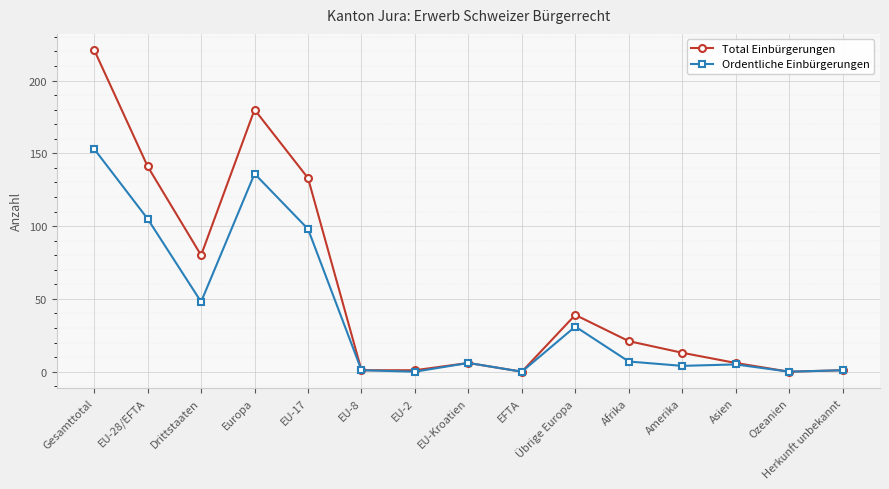

List the series in order of their peak value, highest first.

Total Einbürgerungen, Ordentliche Einbürgerungen